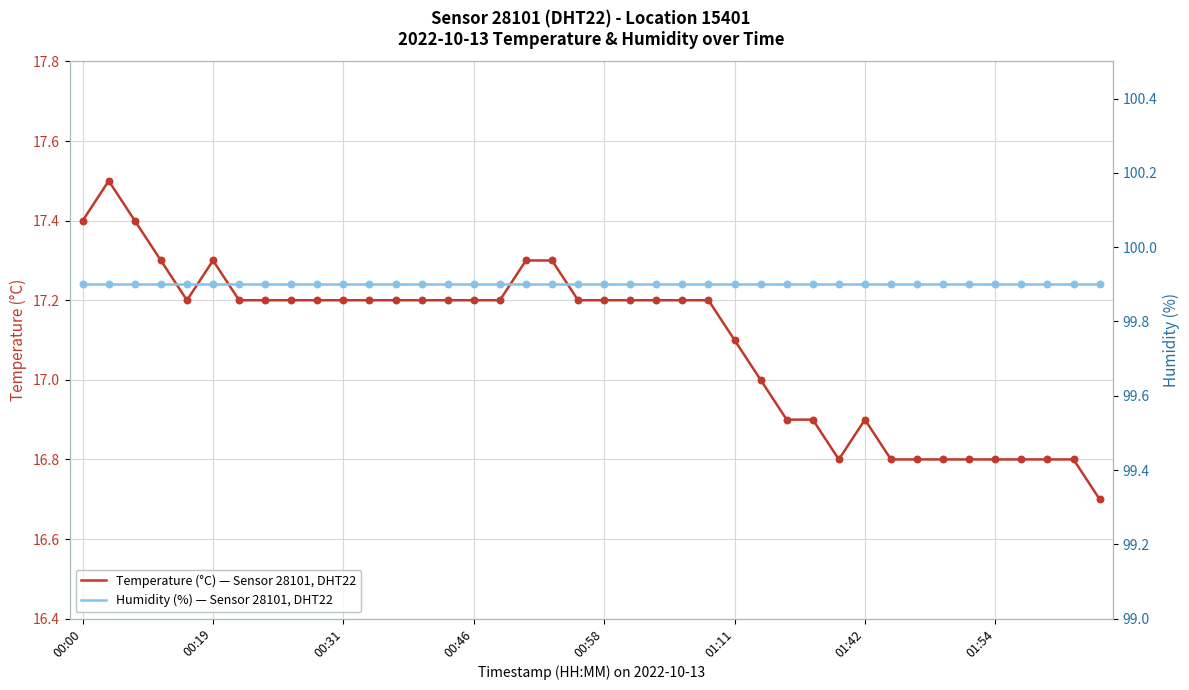

Which series reaches the maximum Y coordinate?

Humidity (%) — Sensor 28101, DHT22